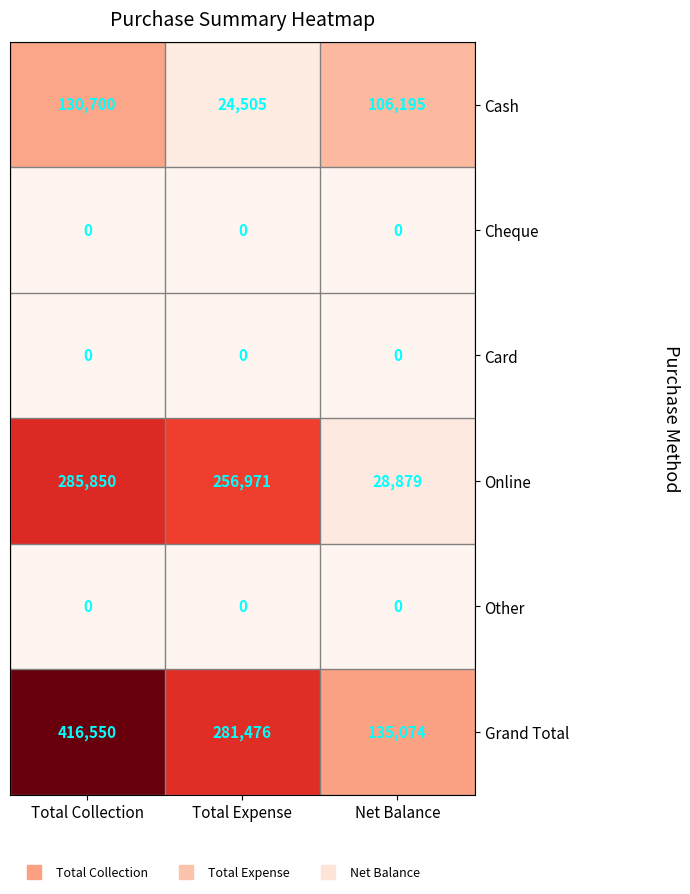

Reading left to right, what are all the values shown in this chart?

Cash: Total Collection=130700	Total Expense=24505	Net Balance=106195
Cheque: Total Collection=0	Total Expense=0	Net Balance=0
Card: Total Collection=0	Total Expense=0	Net Balance=0
Online: Total Collection=285850	Total Expense=256971	Net Balance=28879
Other: Total Collection=0	Total Expense=0	Net Balance=0
Grand Total: Total Collection=416550	Total Expense=281476	Net Balance=135074